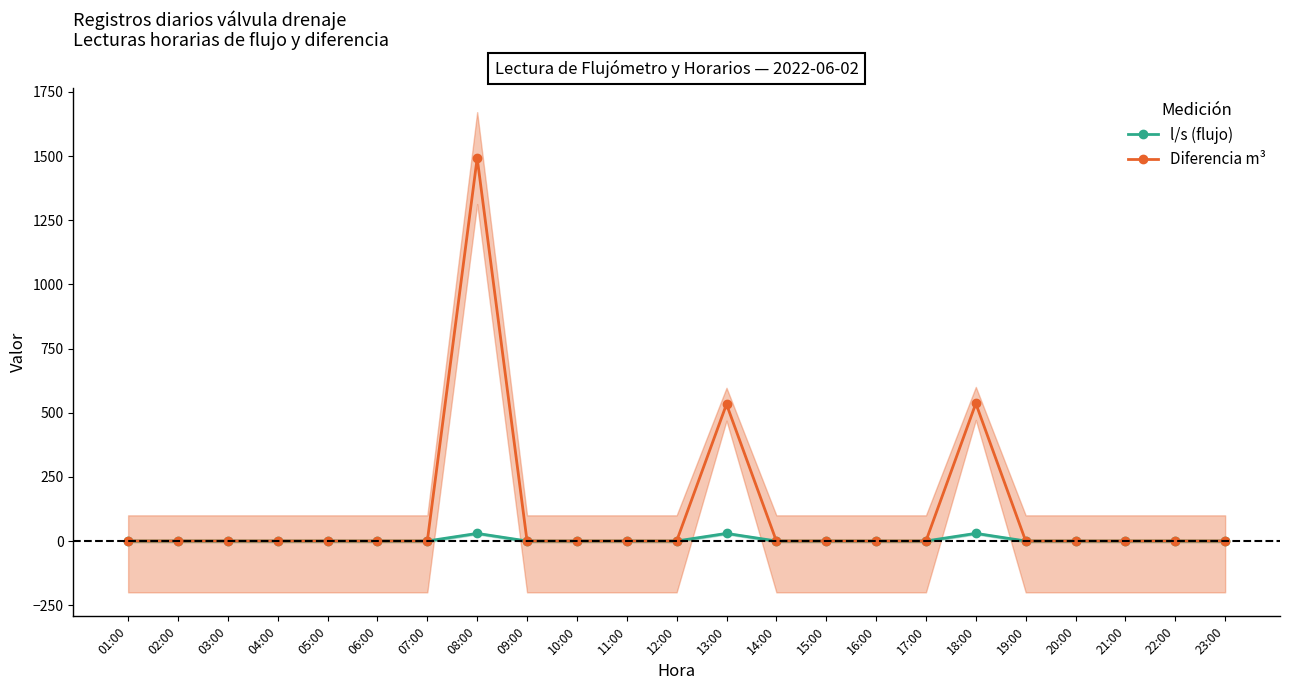

Where is the first local maximum for l/s (flujo)?

08:00